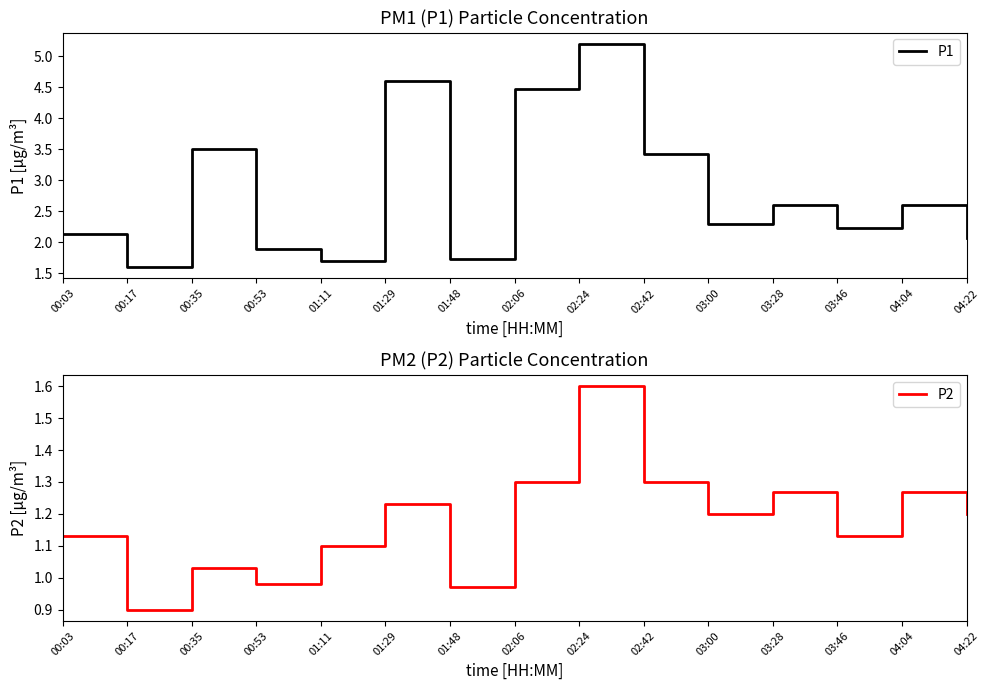

Is the value of P1 at 00:35 greater than the value of P2 at 02:06?

Yes